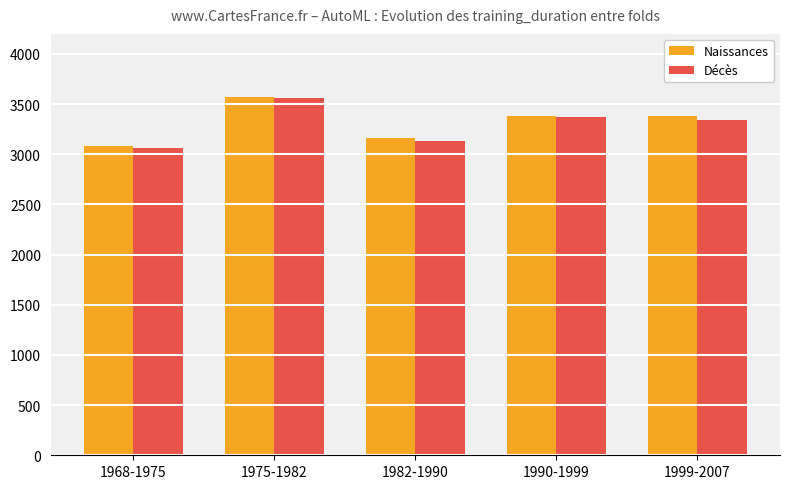

What is the sum of all Naissances values?

16572.9